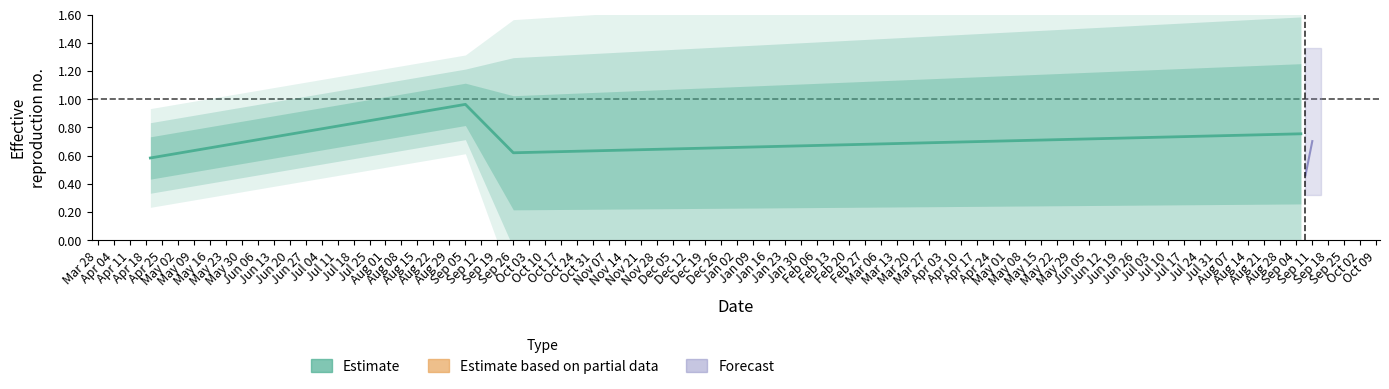

True or false: there are more than 2 points higher than both neighbors.

False